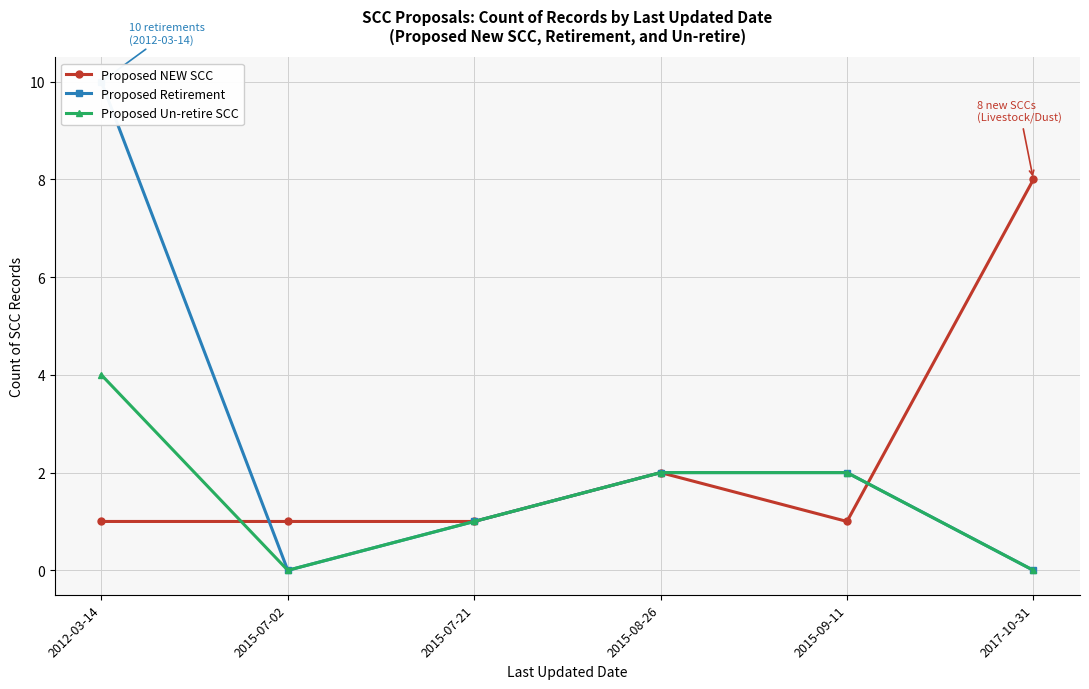

Which series has the largest total across all categories?

Proposed Retirement